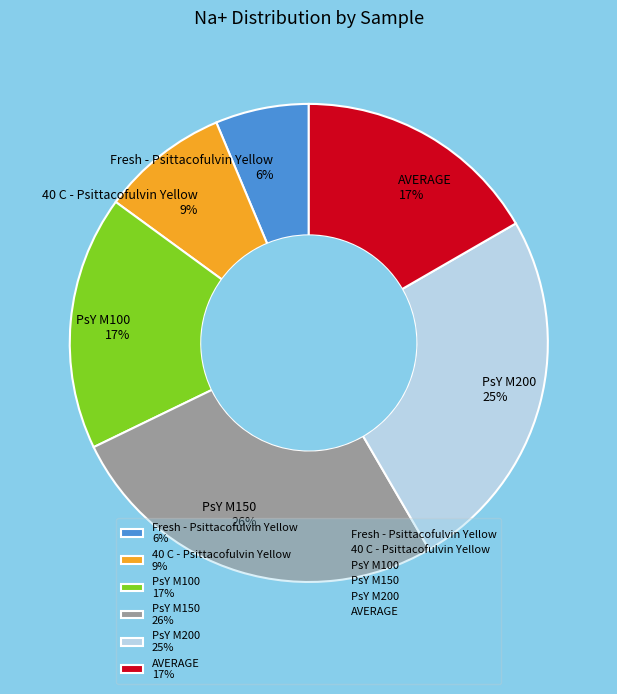

Rank the categories by value from highest to lowest.

PsY M150, PsY M200, PsY M100, AVERAGE, 40 C - Psittacofulvin Yellow, Fresh - Psittacofulvin Yellow